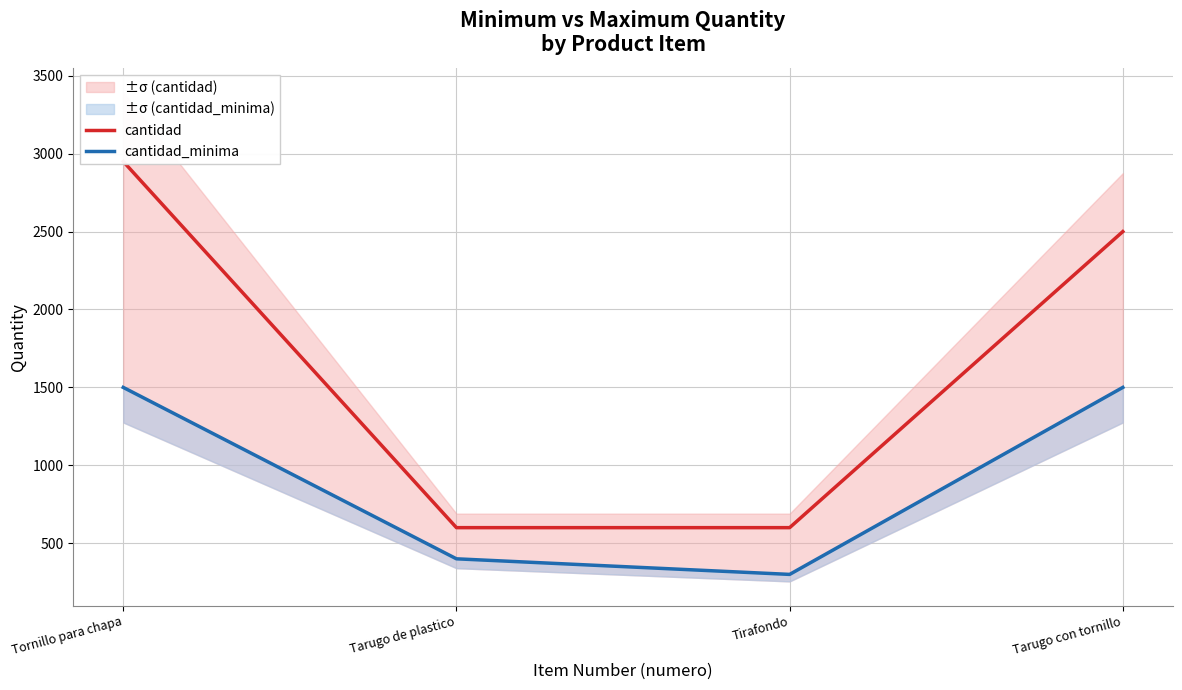

Rank the series by their average value, from lowest to highest.

cantidad_minima, cantidad